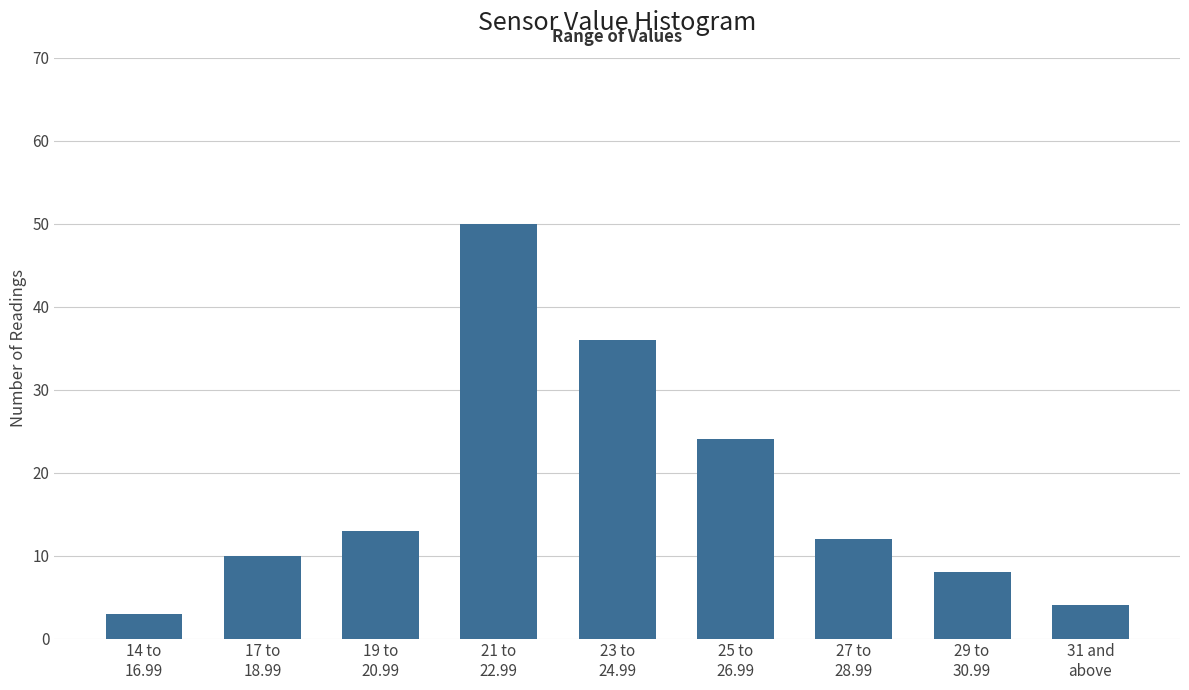

Reading left to right, list all the values displayed in this chart.

3	10	13	50	36	24	12	8	4